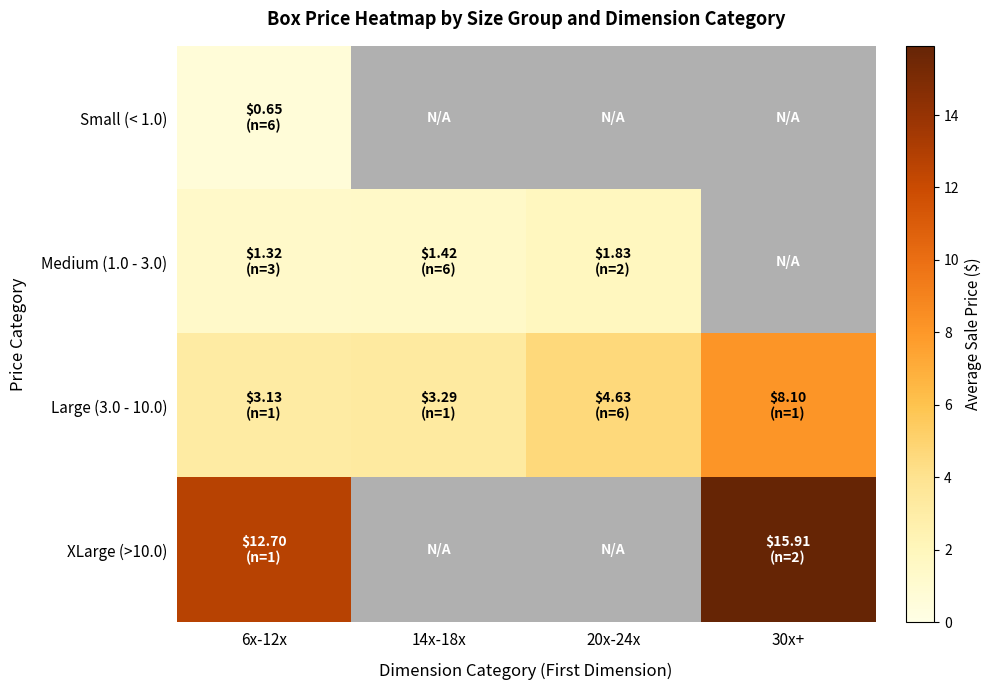

What value does the XLarge (>10.0) series have at 30x+?

15.9